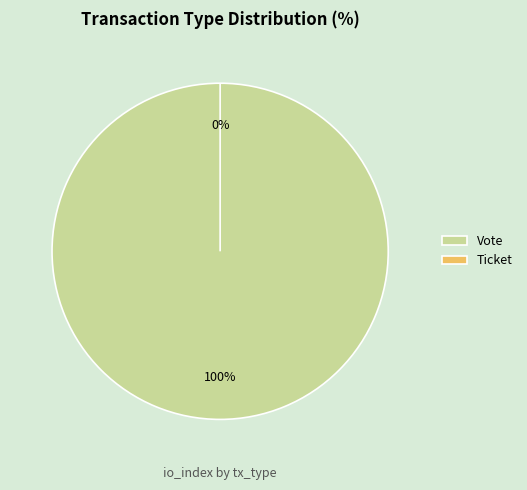

Which category accounts for the majority?

Vote